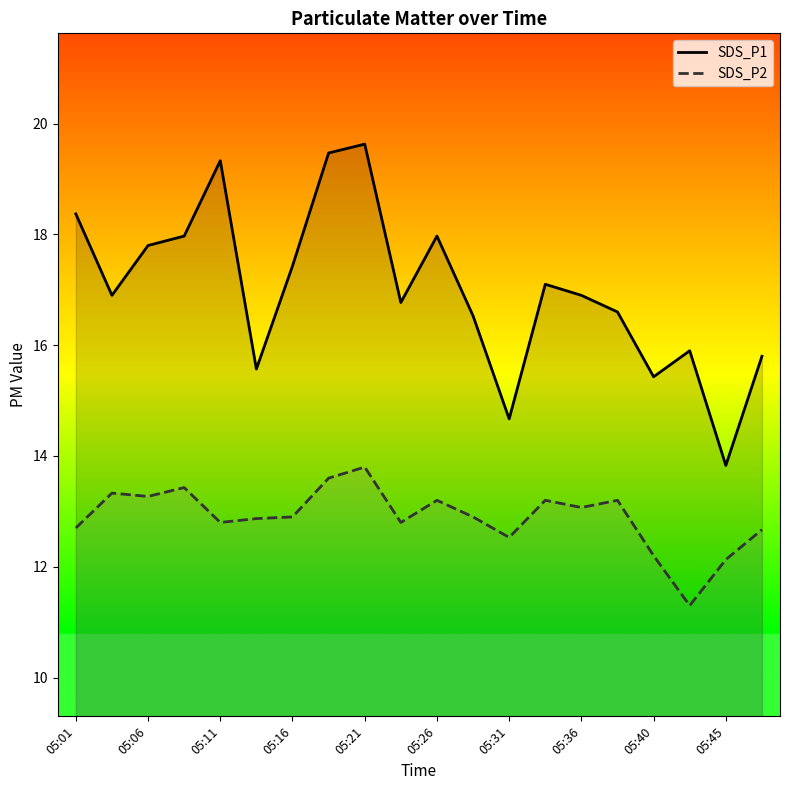

What are all the series names shown in the legend?

SDS_P1, SDS_P2